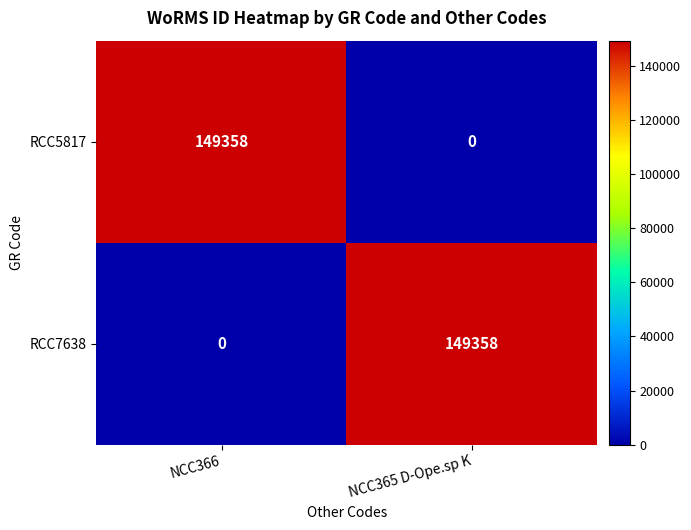

Is it true that RCC5817 equals 0 at NCC365 D-Ope.sp K?

True